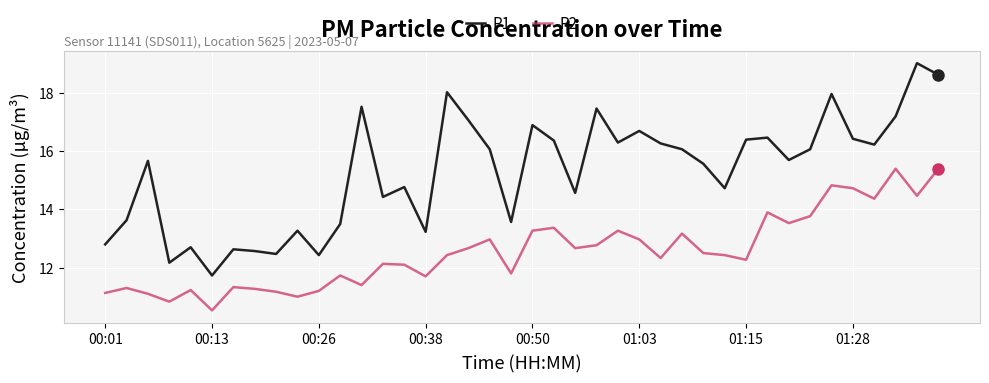

Count the number of data series in this chart.

2